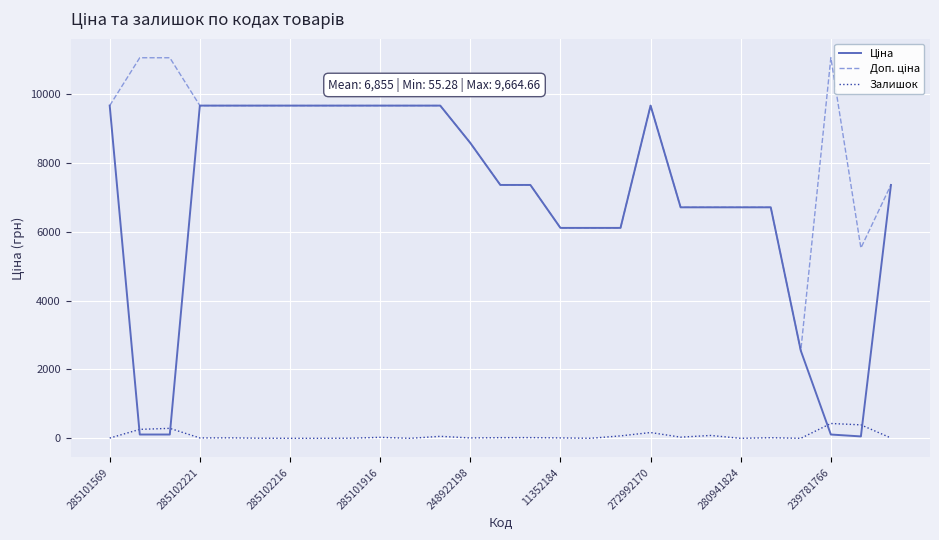

True or false: Залишок has a value of 12.0 at 11352184.

True